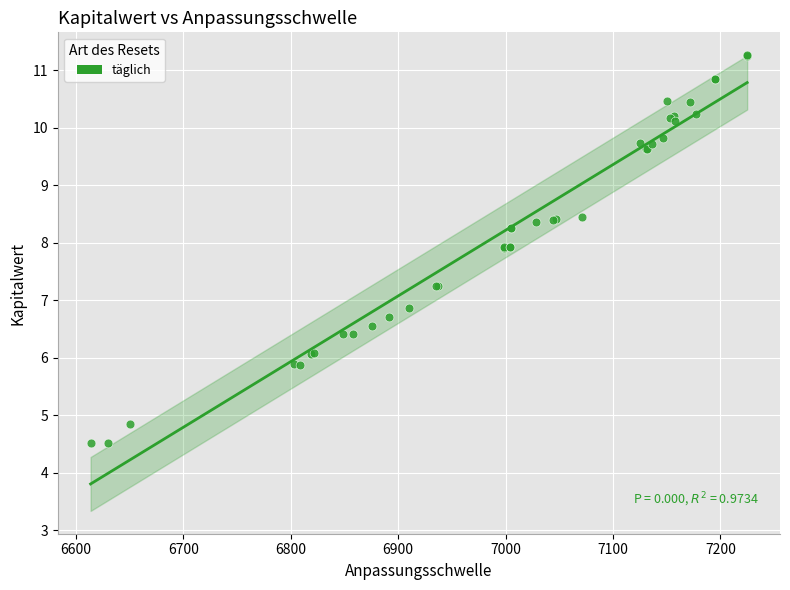

What Y value in the scatter plot is closest to 7?

6.9